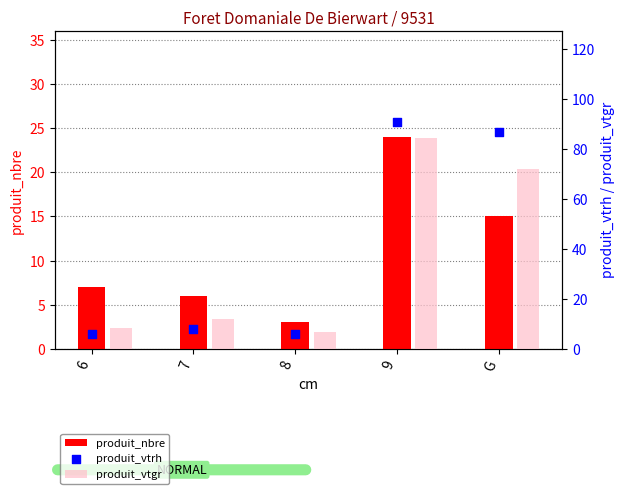

What is the total value across all series at G?

174.0